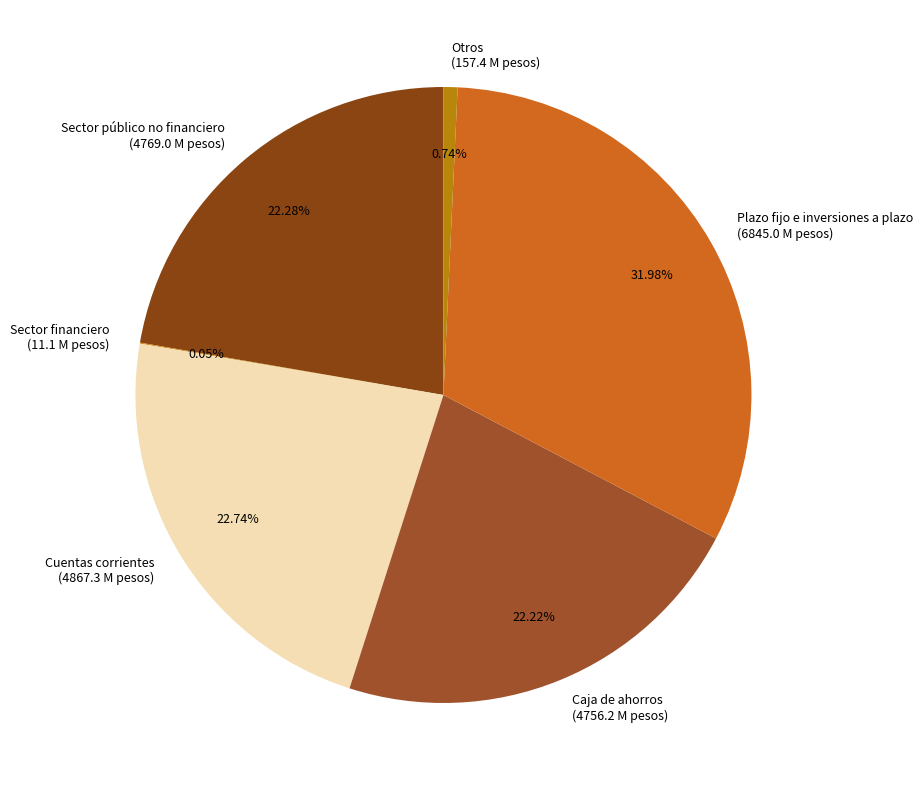

True or false: Plazo fijo e inversiones a plazo accounts for 45% of the total.

False